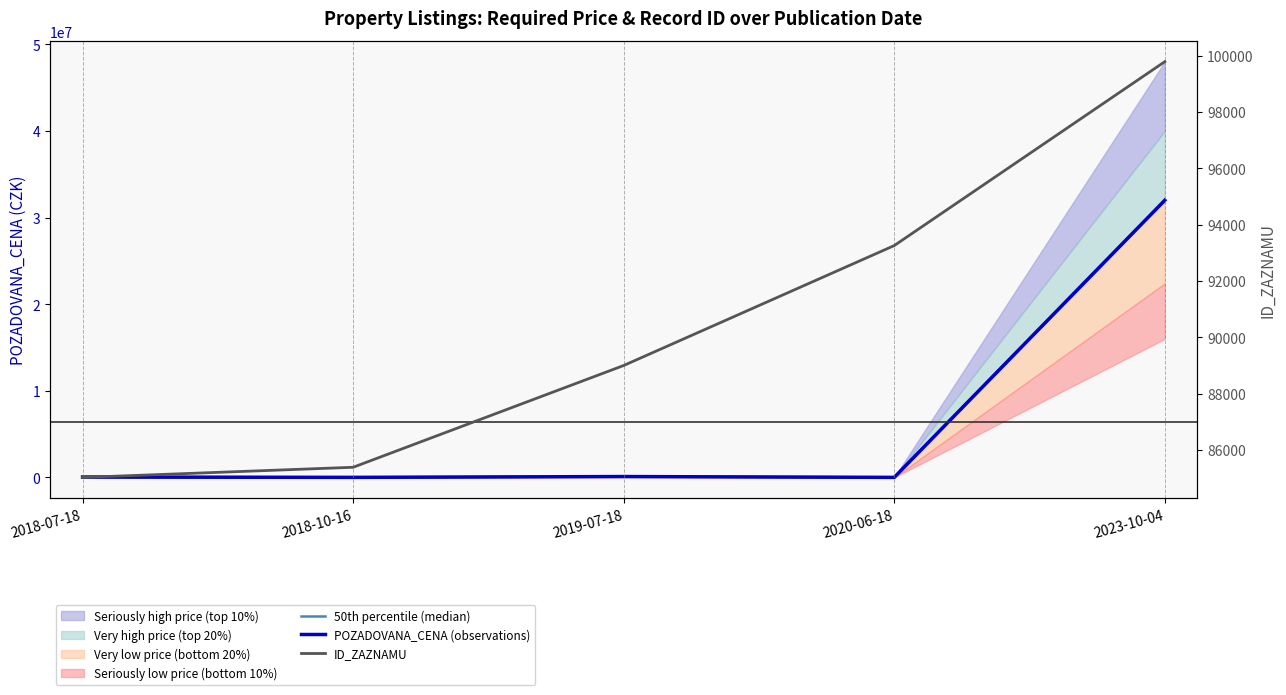

At which category does 50th percentile (median) reach its first local valley?

2018-10-16